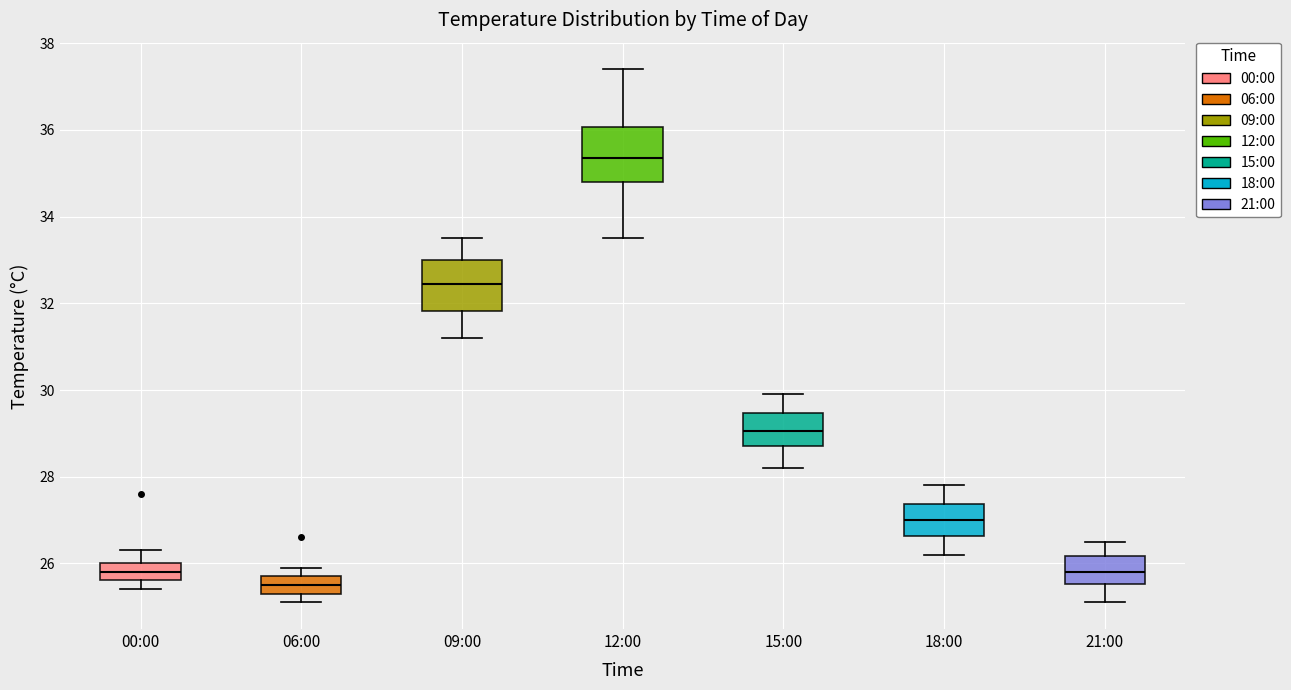

Which box has the highest median line?

12:00